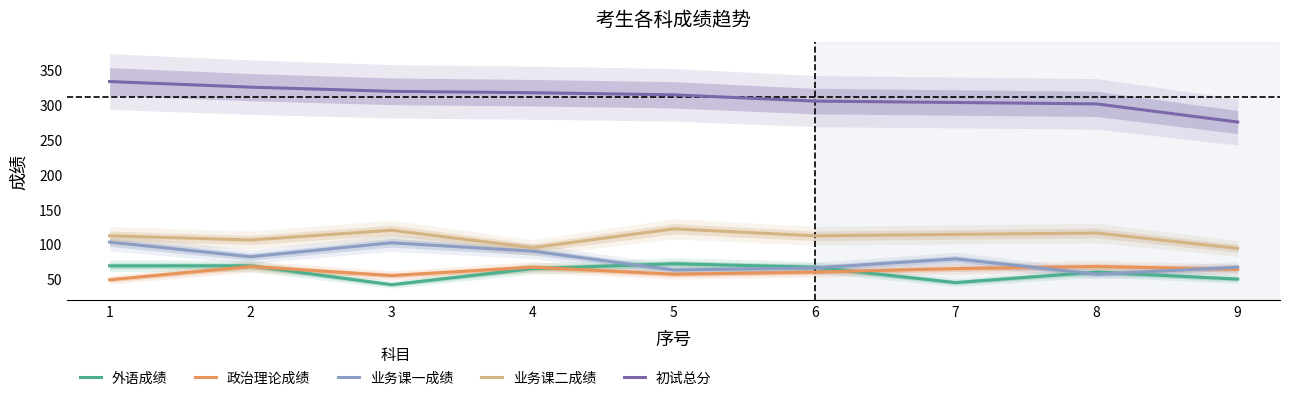

The value of 业务课一成绩 at 8 is 88. True or false?

False